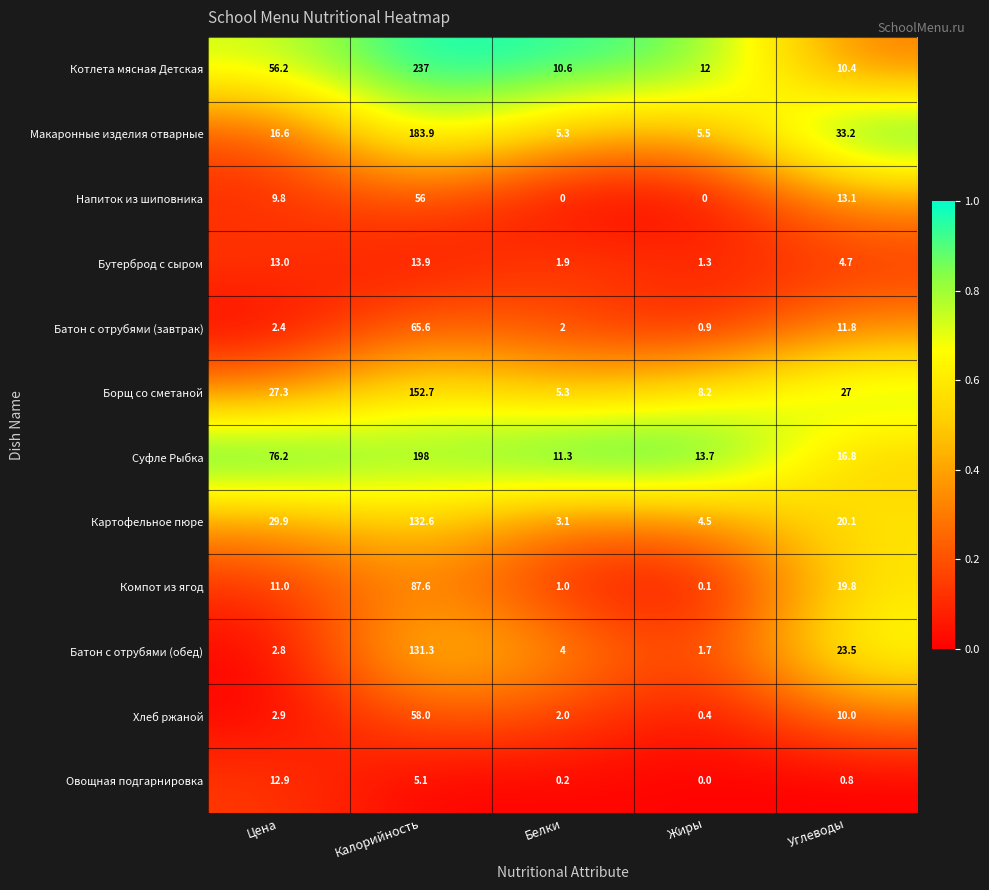

Where is Котлета мясная Детская nearest to the value 123?

Цена